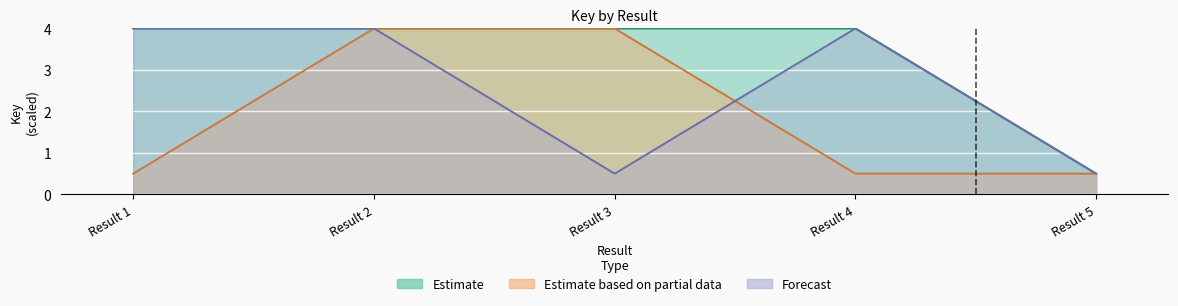

What is the value of the Forecast point at the 5th from the left?

0.5